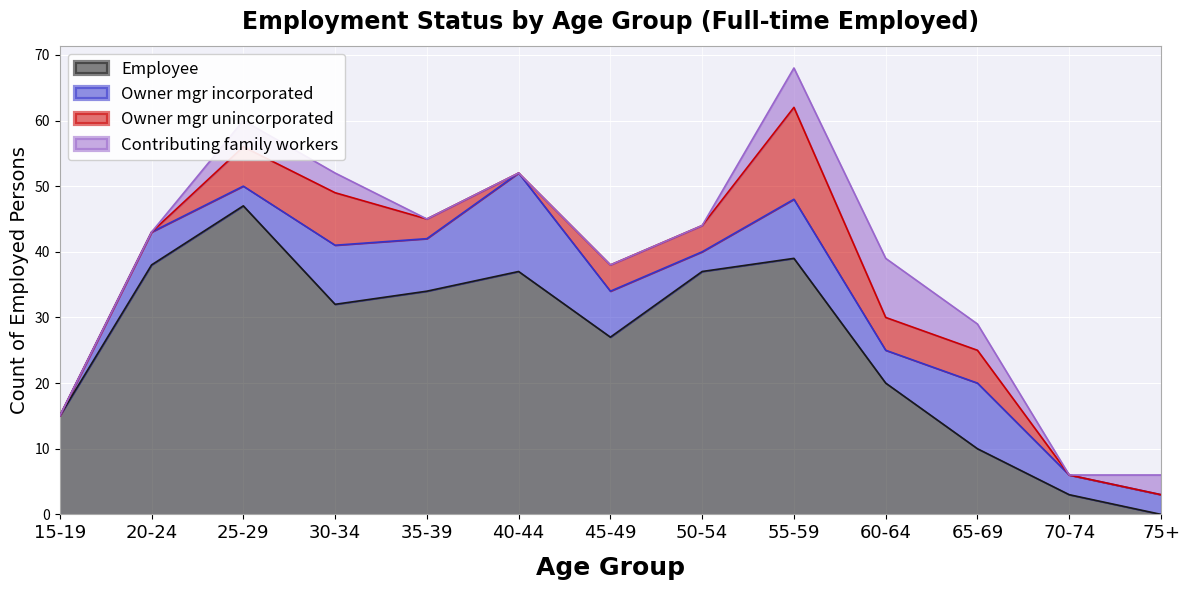

What is the sum of all Employee values?

339